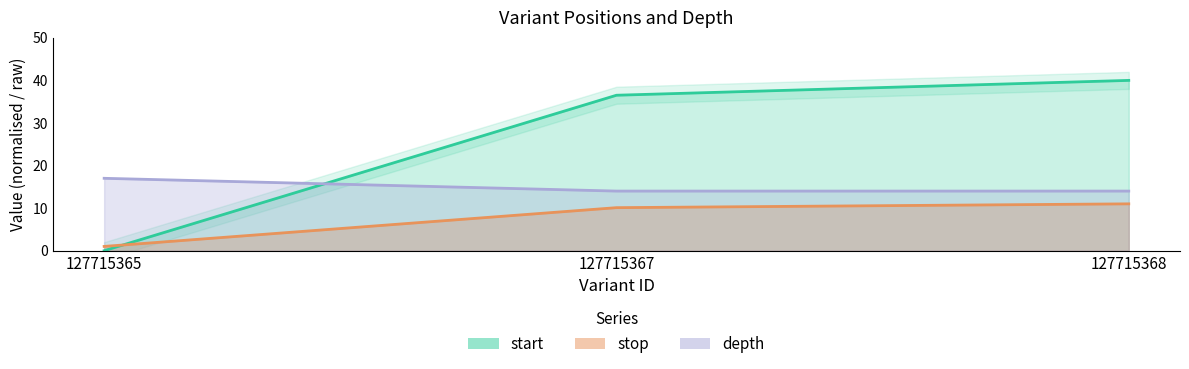

Which series has the largest total across all categories?

start